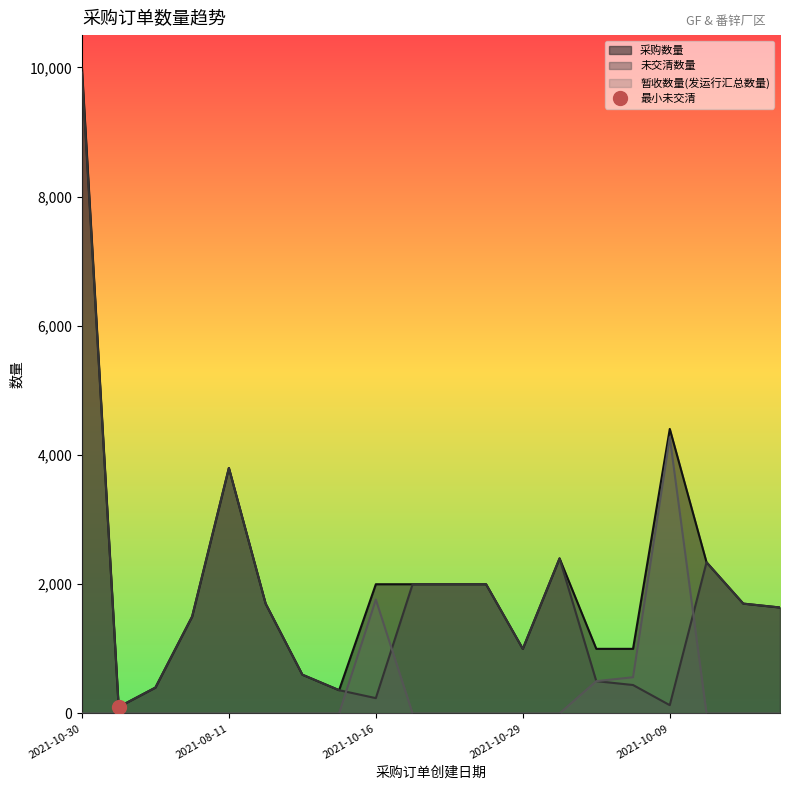

True or false: 暂收数量(发运行汇总数量) and 未交清数量 cross at least once.

True